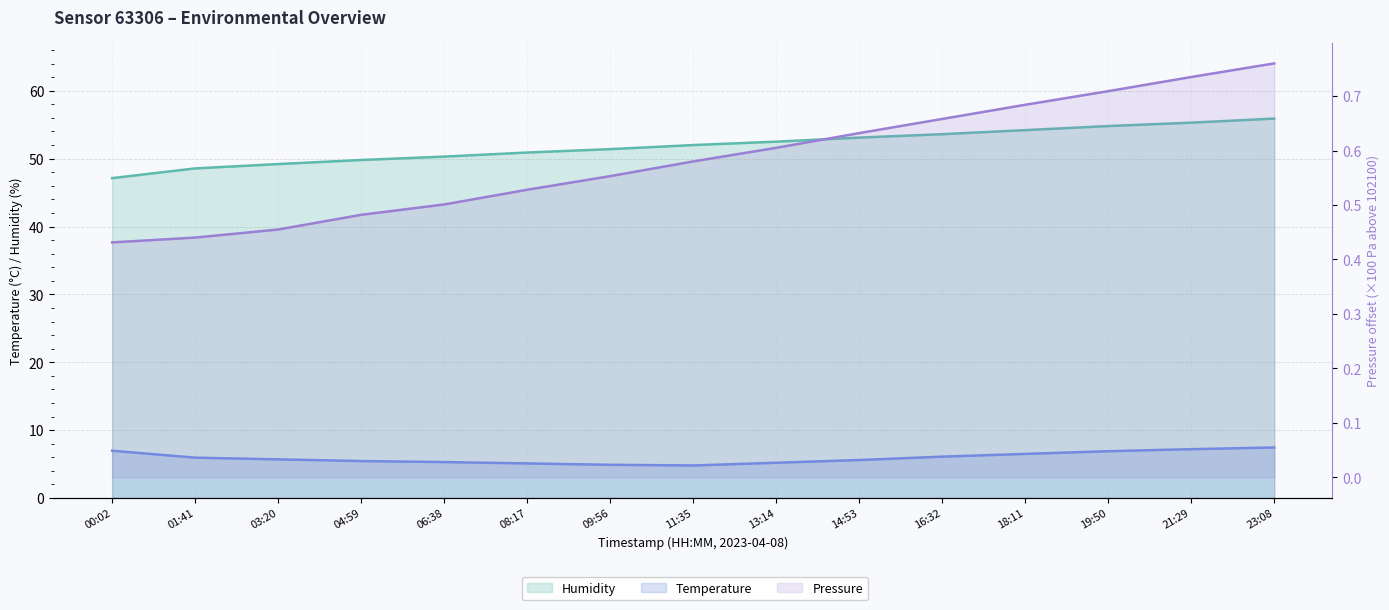

What position from the left is 14:53?

10